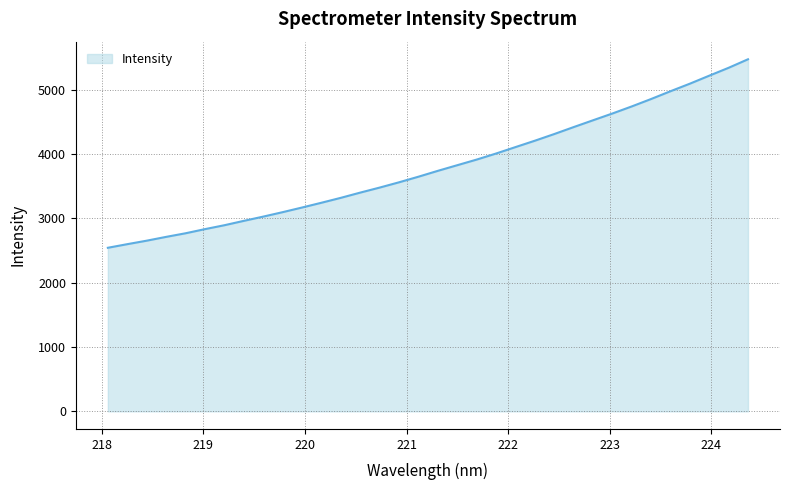

What is the difference between the maximum and minimum values?

2928.9